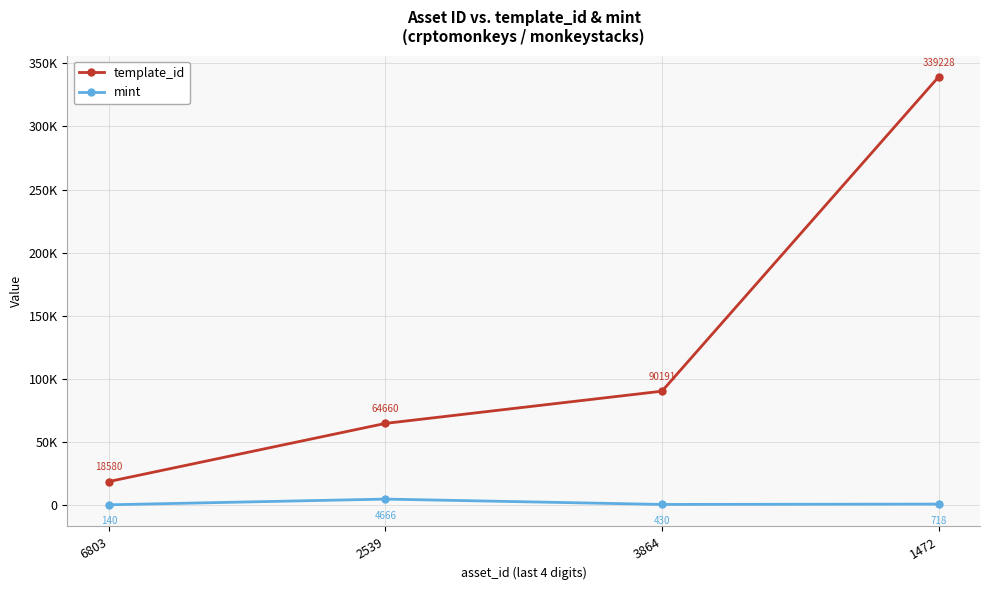

Is it true that mint equals 185 at 6803?

False